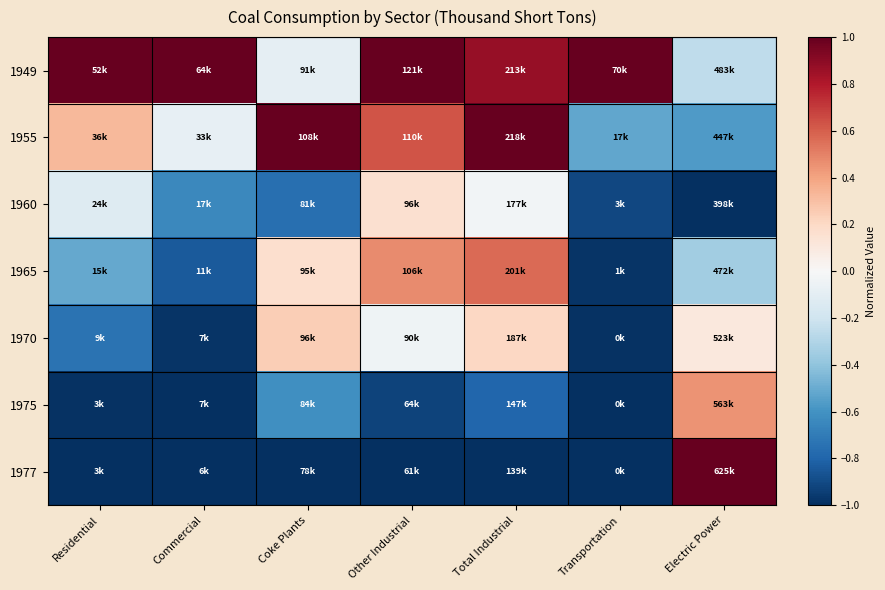

Reading left to right, extract all data points from this chart.

1949: Residential=1.0	Commercial=1.0	Coke Plants=-0.1	Other Industrial=1.0	Total Industrial=0.9	Transportation=1.0	Electric Power=-0.3
1955: Residential=0.3	Commercial=-0.1	Coke Plants=1.0	Other Industrial=0.6	Total Industrial=1.0	Transportation=-0.5	Electric Power=-0.6
1960: Residential=-0.1	Commercial=-0.6	Coke Plants=-0.8	Other Industrial=0.2	Total Industrial=-0.0	Transportation=-0.9	Electric Power=-1.0
1965: Residential=-0.5	Commercial=-0.8	Coke Plants=0.2	Other Industrial=0.5	Total Industrial=0.6	Transportation=-1.0	Electric Power=-0.3
1970: Residential=-0.7	Commercial=-1.0	Coke Plants=0.2	Other Industrial=-0.0	Total Industrial=0.2	Transportation=-1.0	Electric Power=0.1
1975: Residential=-1.0	Commercial=-1.0	Coke Plants=-0.6	Other Industrial=-0.9	Total Industrial=-0.8	Transportation=-1.0	Electric Power=0.4
1977: Residential=-1.0	Commercial=-1.0	Coke Plants=-1.0	Other Industrial=-1.0	Total Industrial=-1.0	Transportation=-1.0	Electric Power=1.0